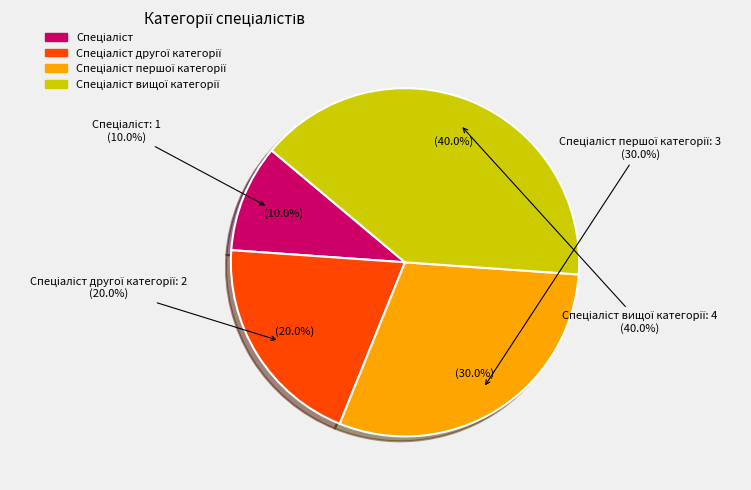

Which slice is the largest?

Спеціаліст вищої категорії